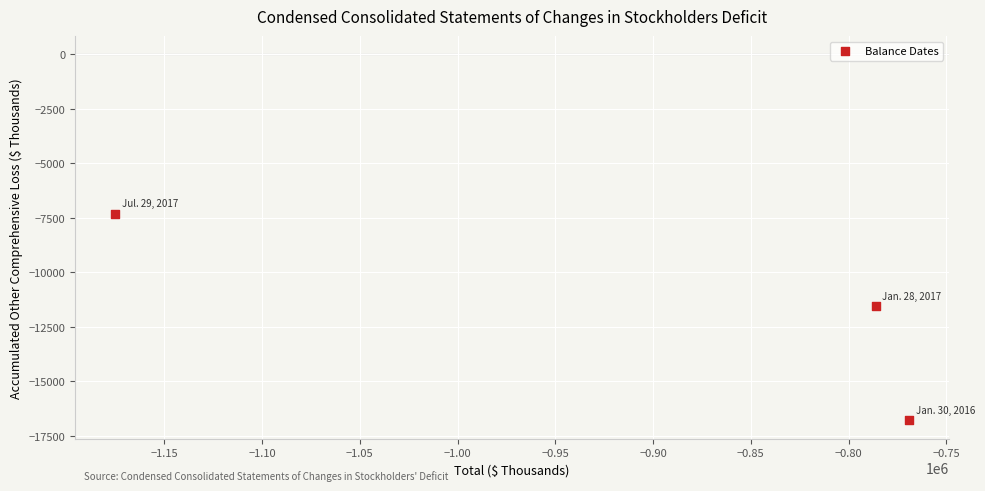

What Y value in the scatter plot is closest to -12047?

-11536